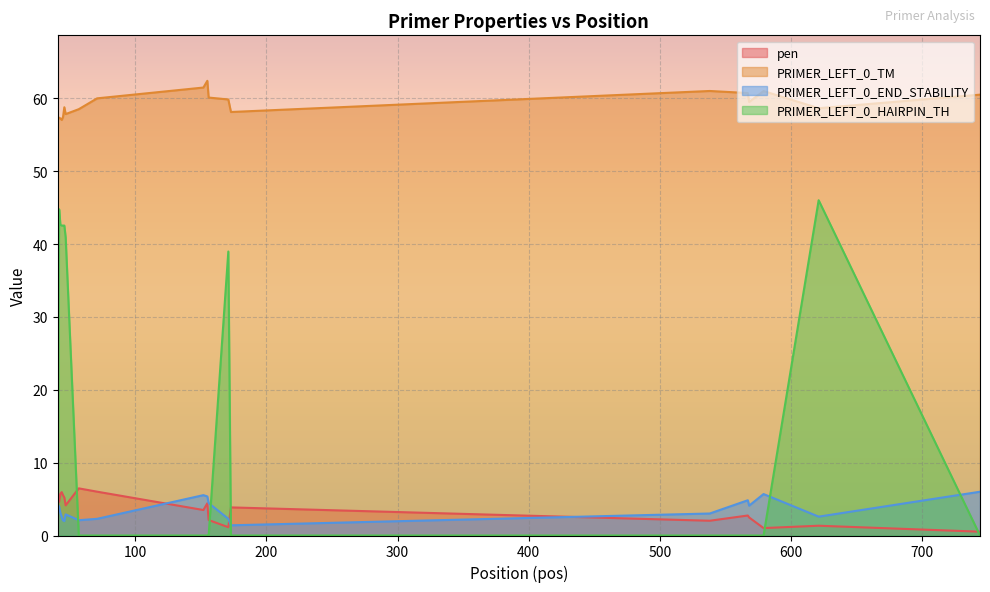

List the labels in order of pen value, smallest first.

744, 579, 171, 621, 538, 156, 568, 567, 152, 173, 47, 155, 42, 46, 45, 43, 41, 44, 71, 57